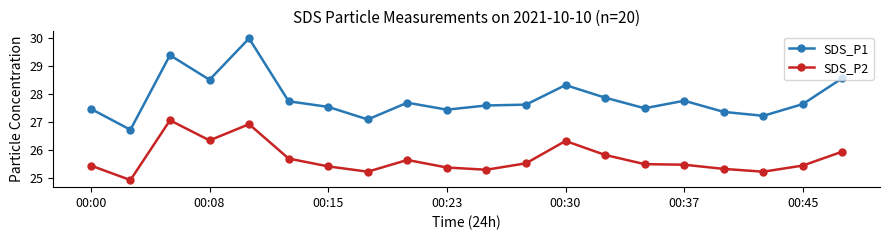

Which series has the widest spread of values?

SDS_P1